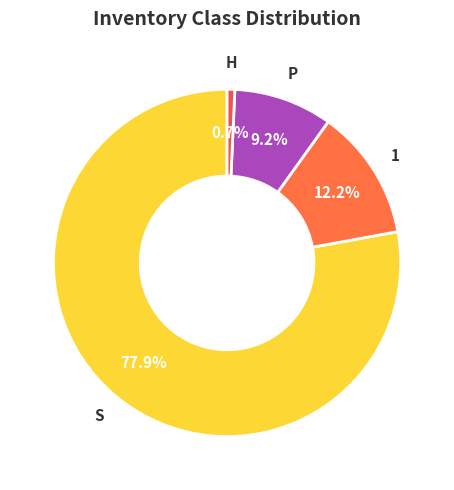

What is the smallest slice in the pie chart?

H